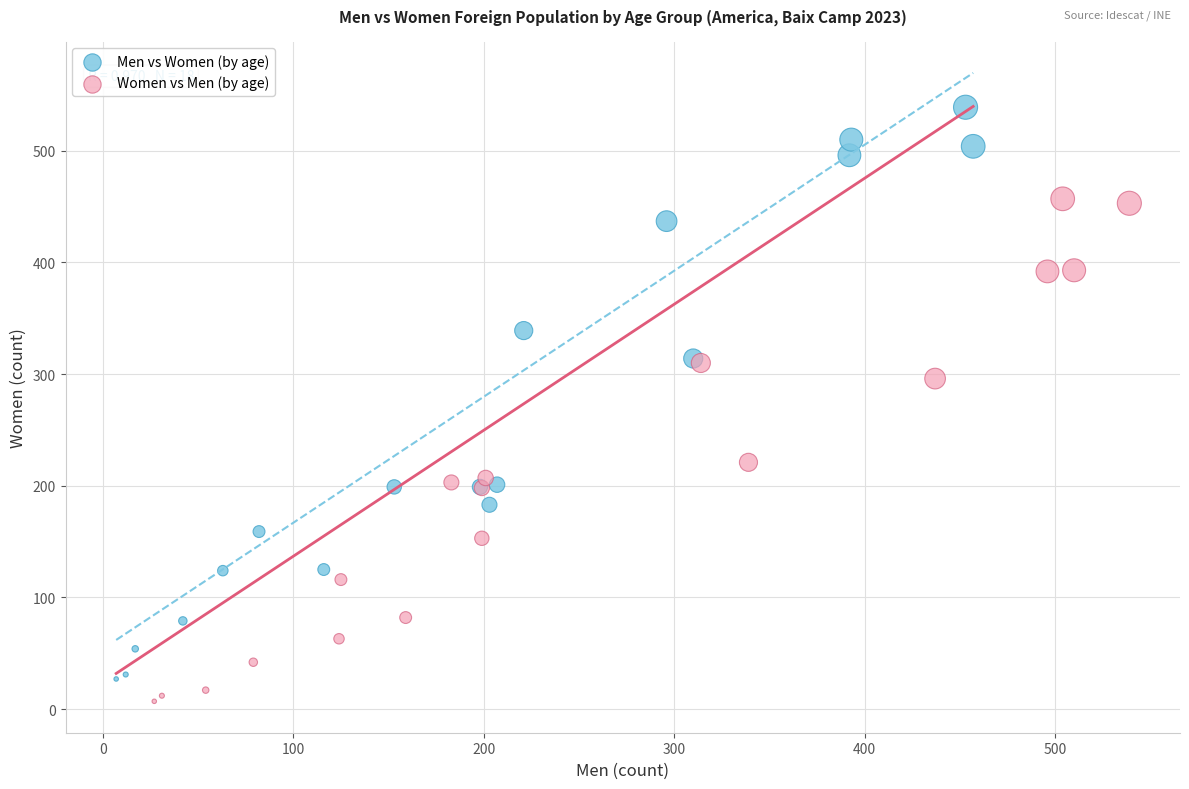

Which series has the largest Y range (max minus min)?

Men vs Women (by age)